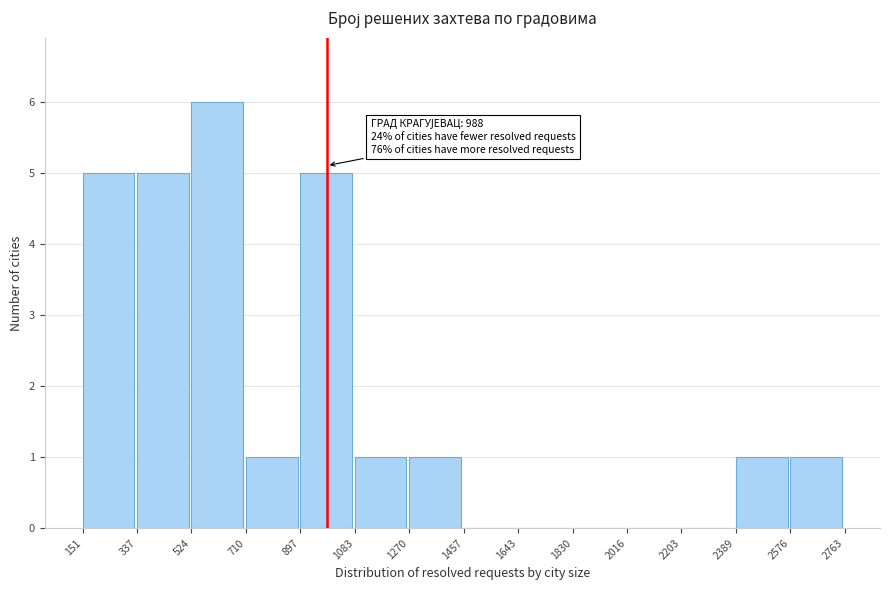

Over which range of the x-axis is the bar tallest?

524 to 710